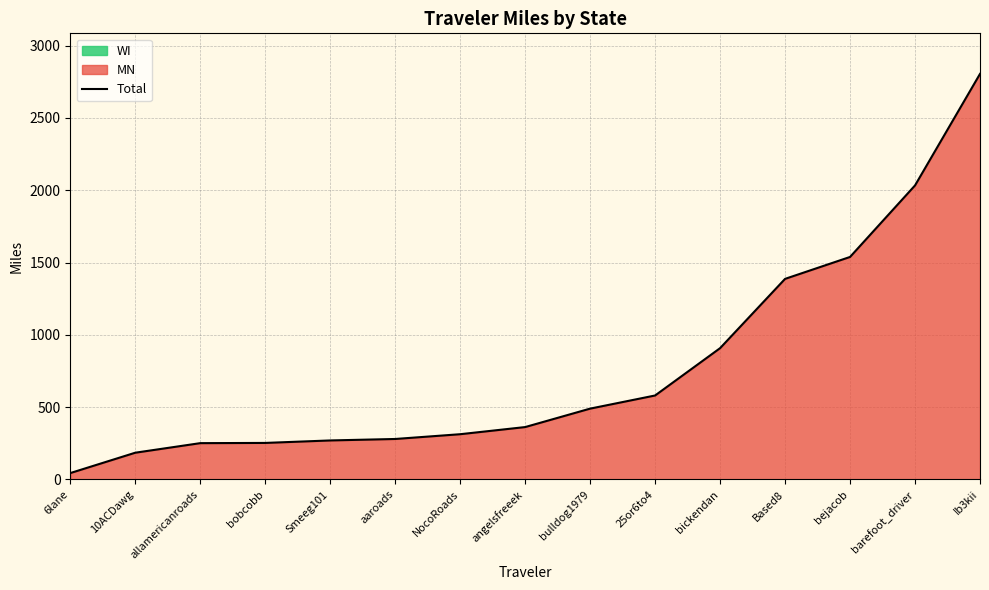

What position from the right is 6lane?

15